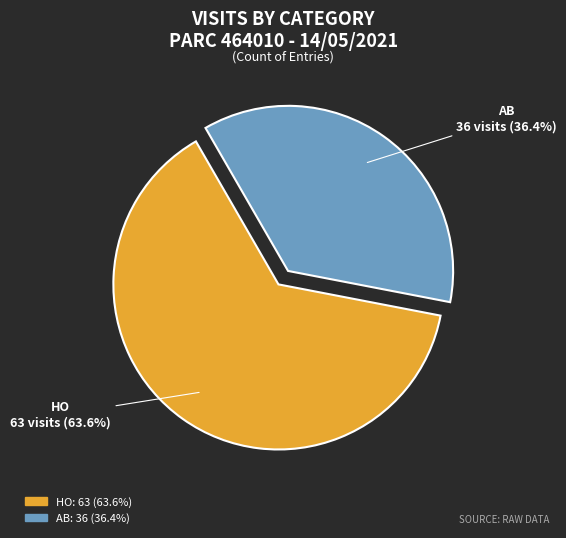

To the nearest percent, what is the difference between the AB and HO slice percentages?

27%